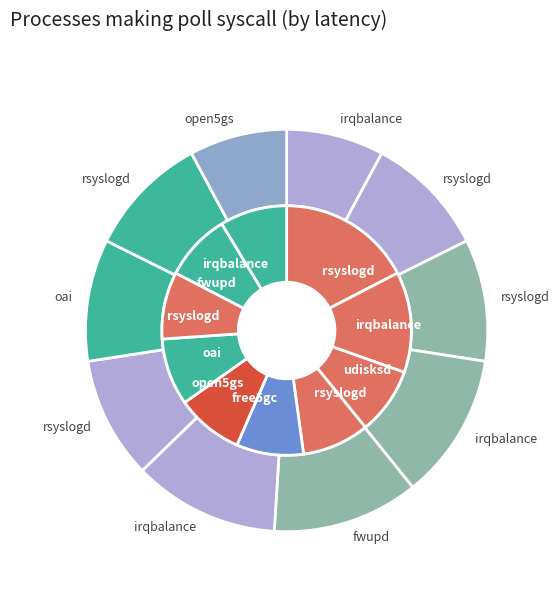

Do 1 and 4 together represent more than half of the pie?

No